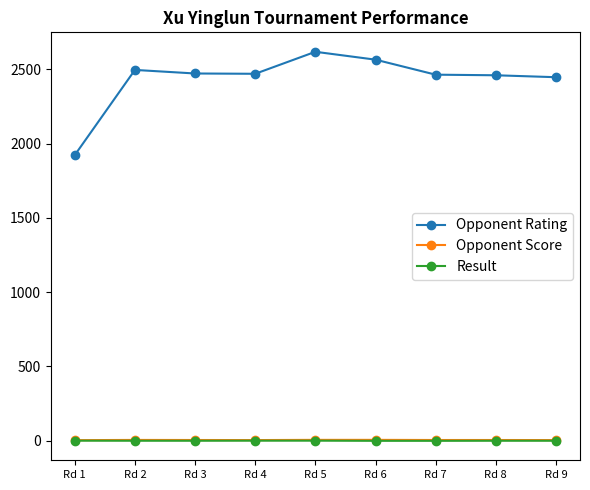

Count the number of categories in the chart.

9